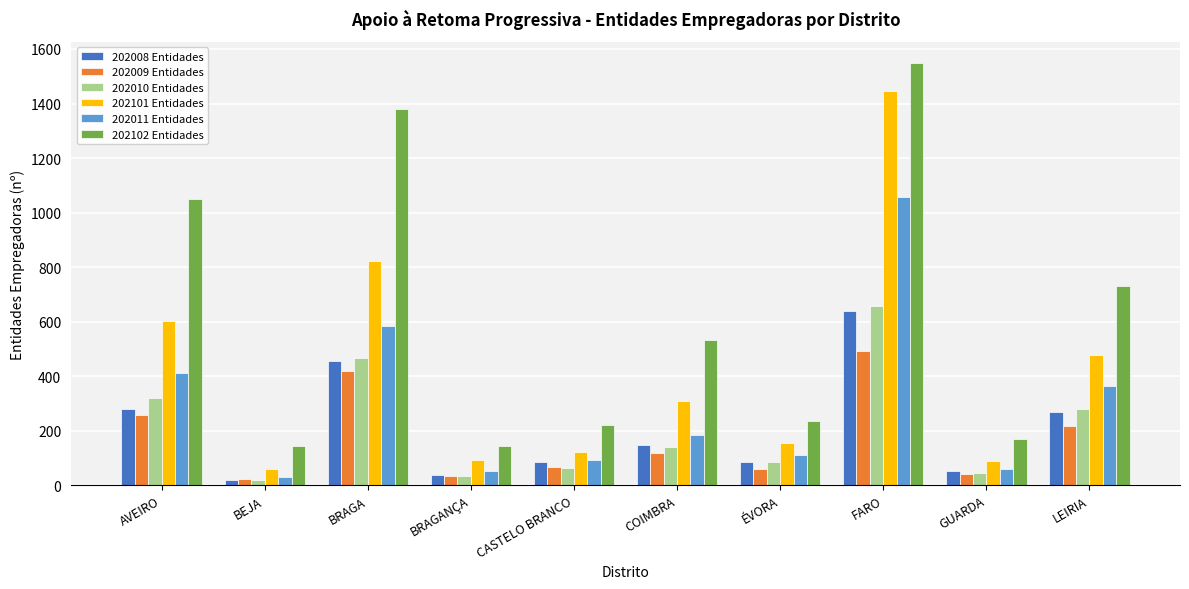

Where does the 202101 Entidades series first go above 308?

AVEIRO